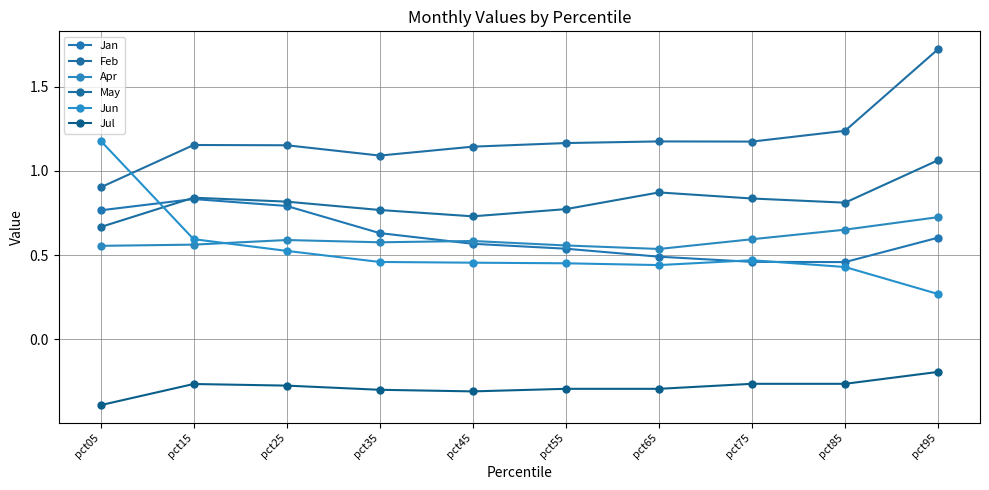

What is the minimum value for May?

0.7